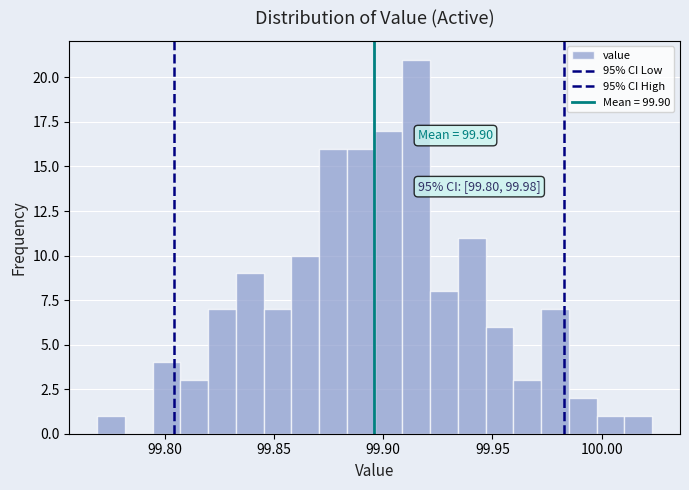

Around what value on the x-axis is the tallest bar? Give the approximate position of its centre, as read against the axis.

99.915